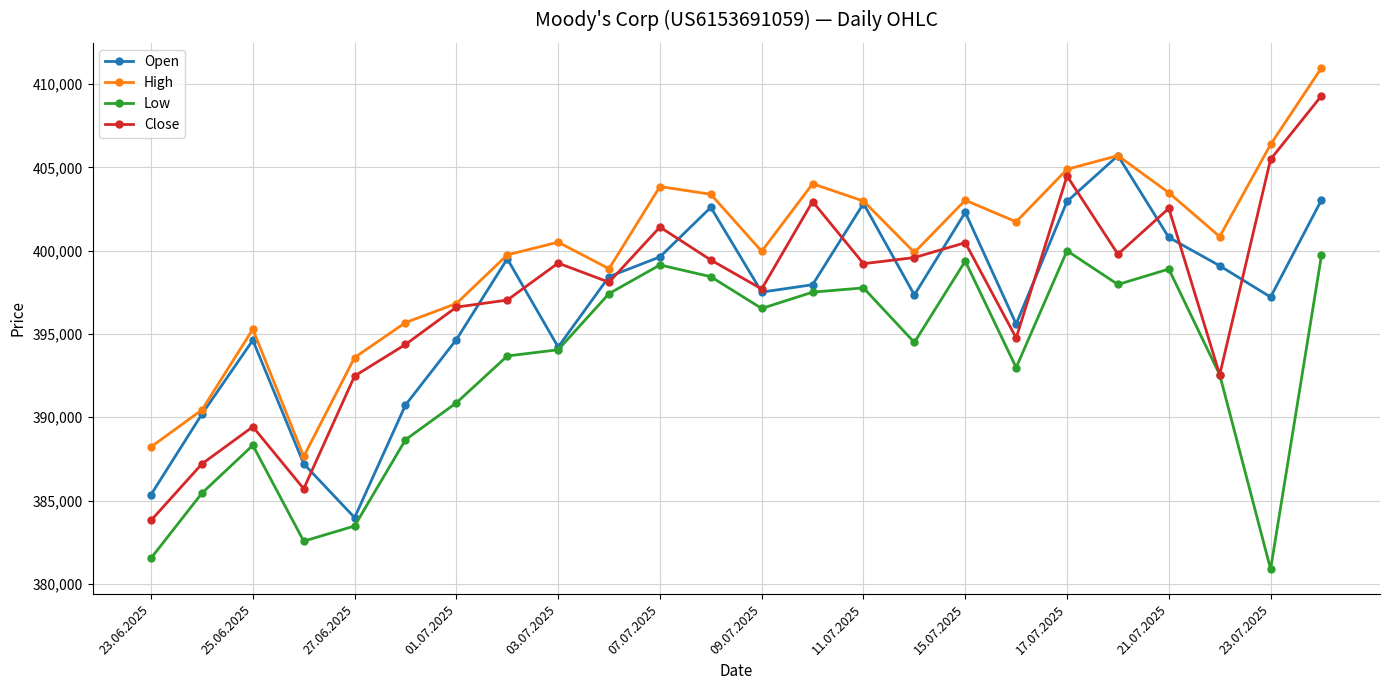

Which series has the widest spread of values?

Close